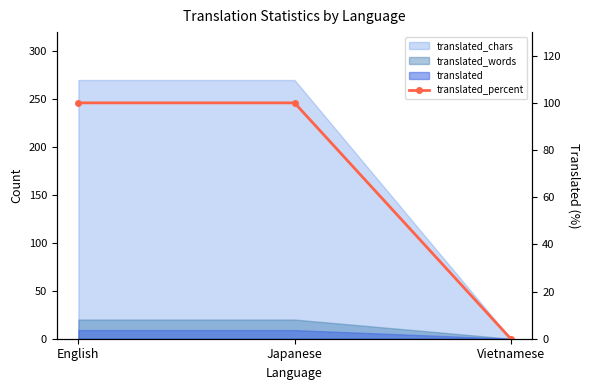

How many lines are shown in the chart?

1